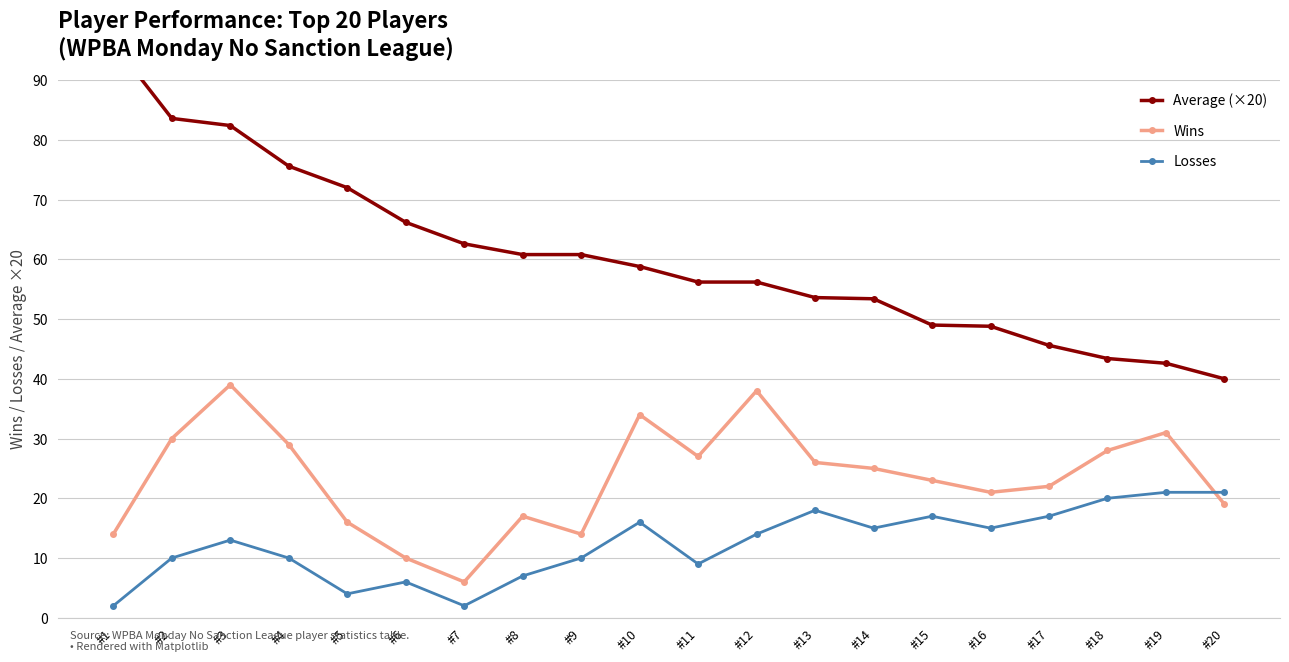

At which label does Losses reach its peak?

#19